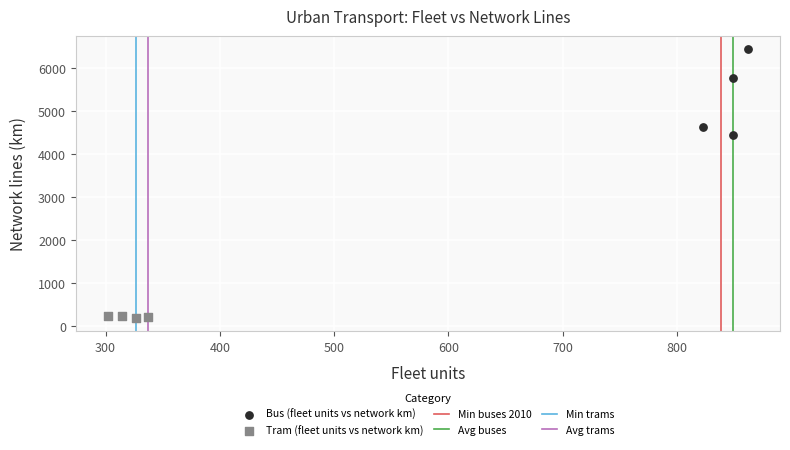

Which series has the largest Y range (max minus min)?

Bus (fleet units vs network km)